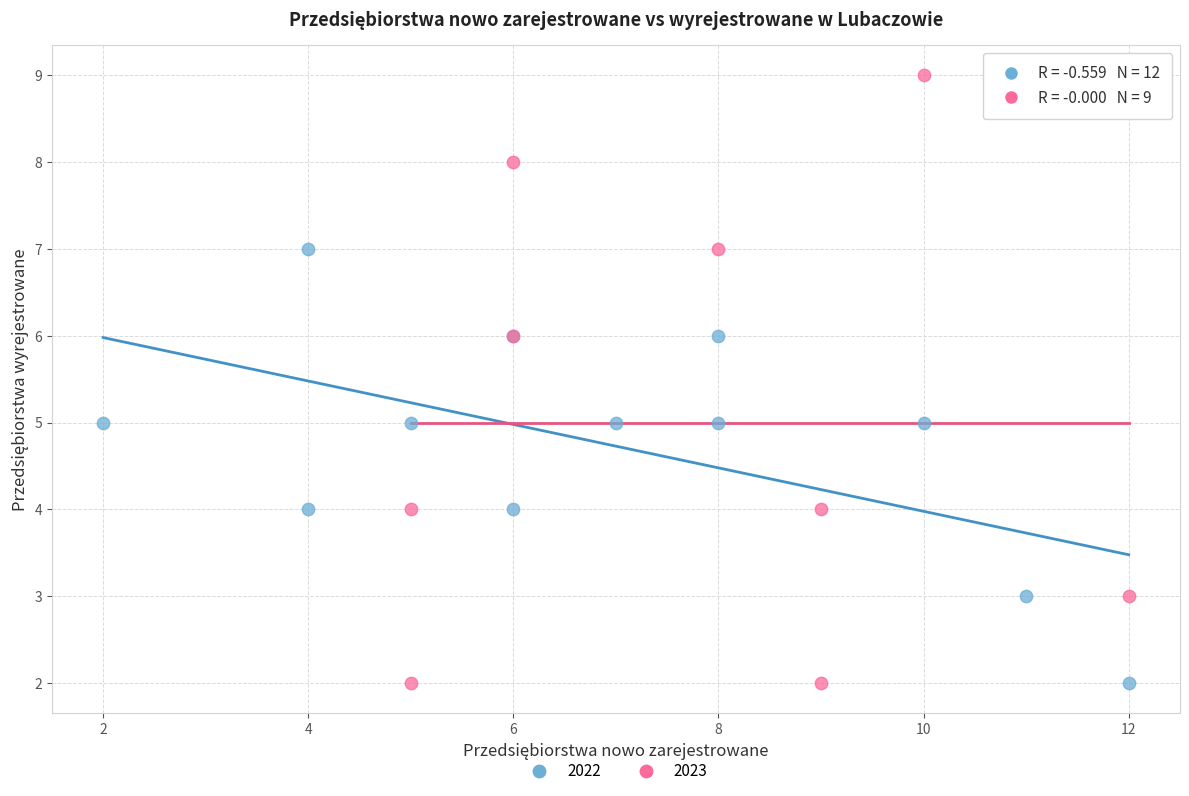

Which series has the largest Y range (max minus min)?

2023